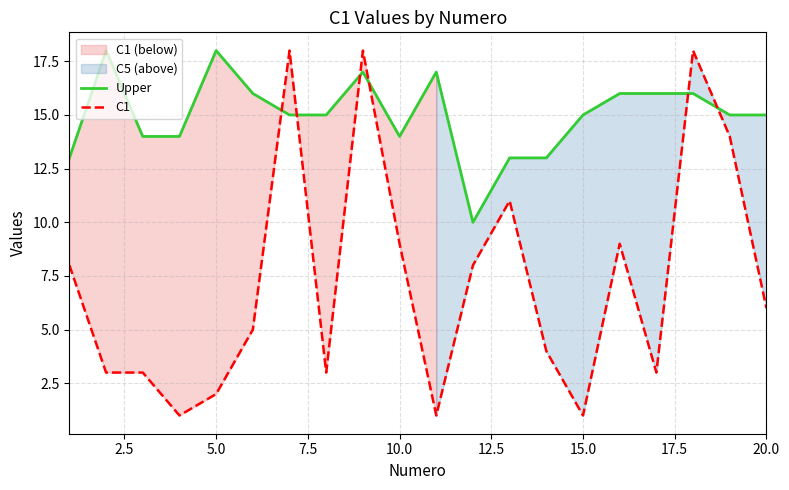

Reading left to right, list all the values displayed in this chart.

Upper: 13	18	14	14	18	16	15	15	17	14	17	10	13	13	15	16	16	16	15	15
C1: 8	3	3	1	2	5	18	3	18	9	1	8	11	4	1	9	3	18	14	6